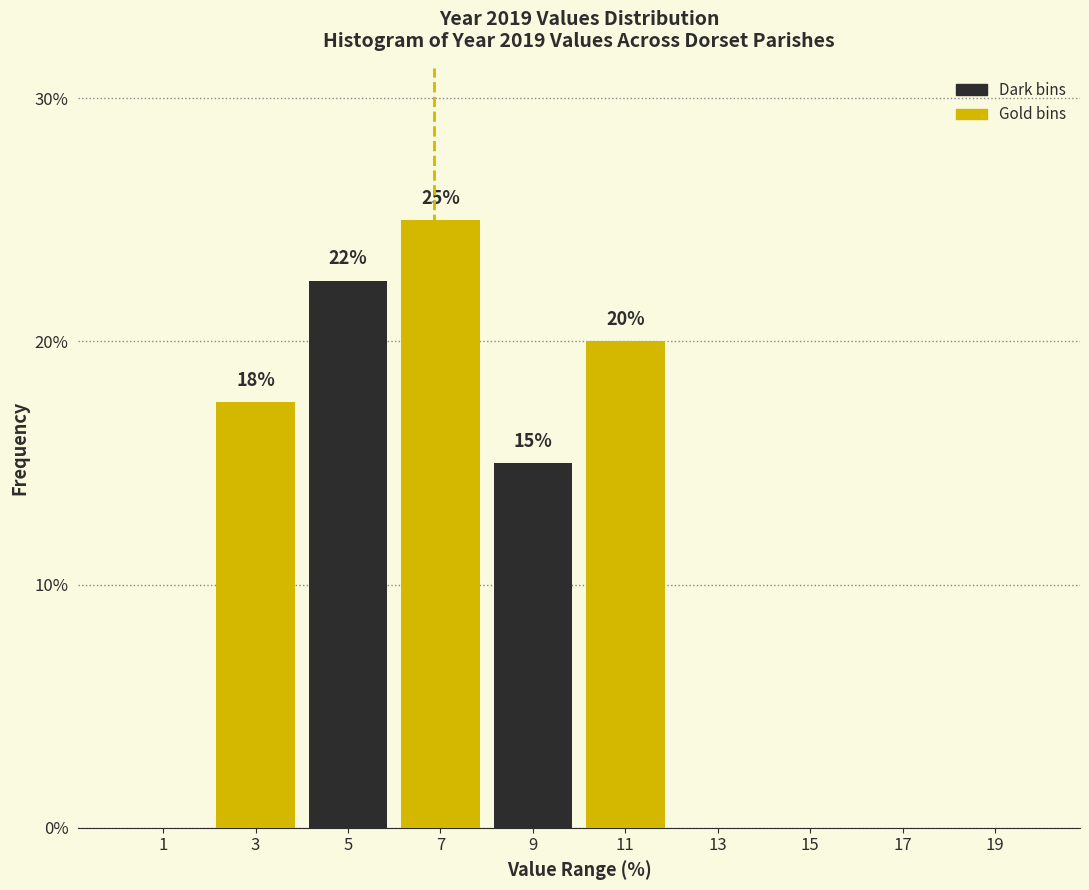

At which category is the sum across all series the highest?

5